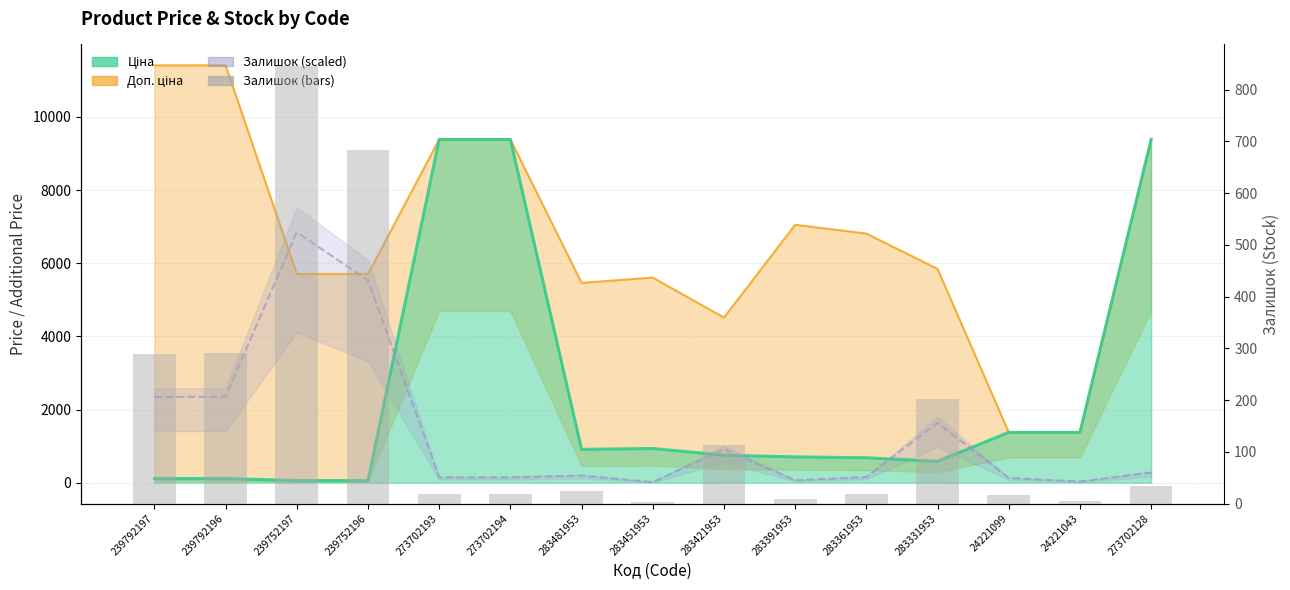

What is the label of the 14th bar from the left?

24221043